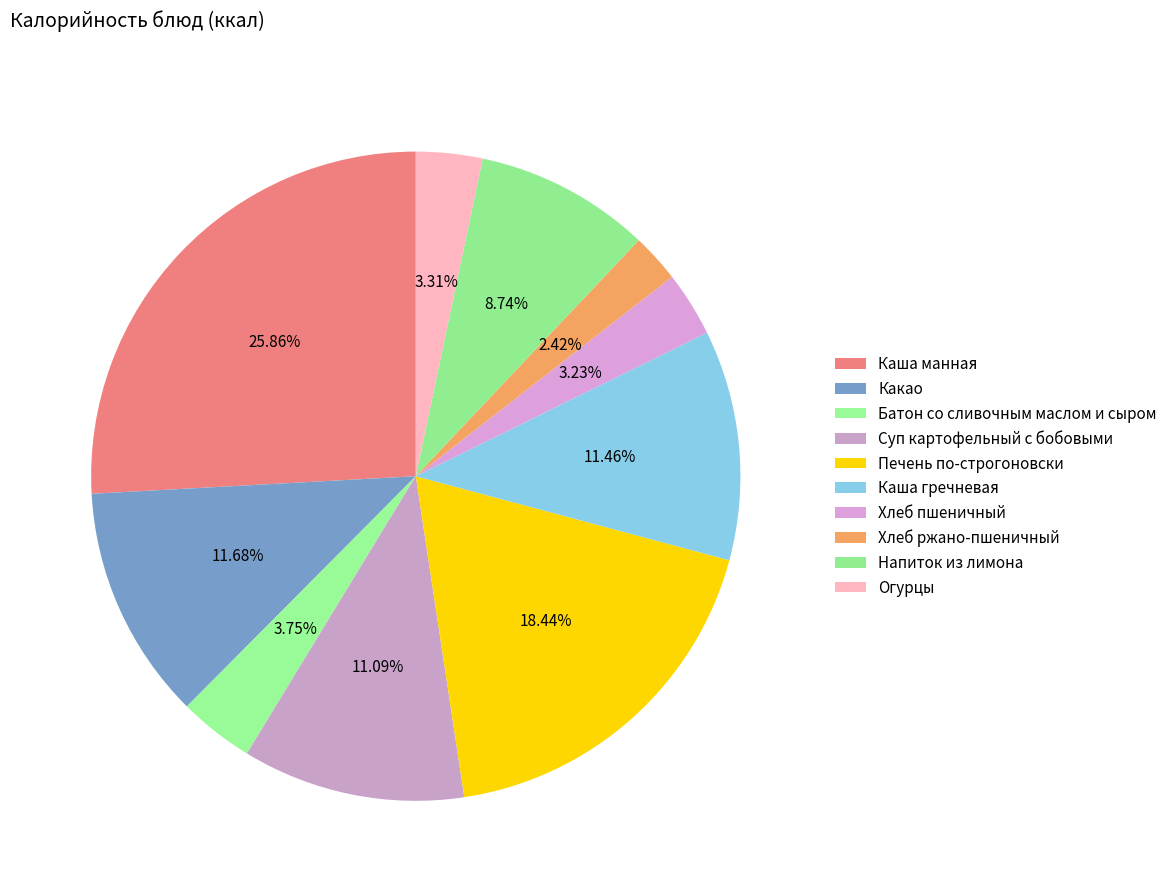

Count the number of slices in the pie.

10